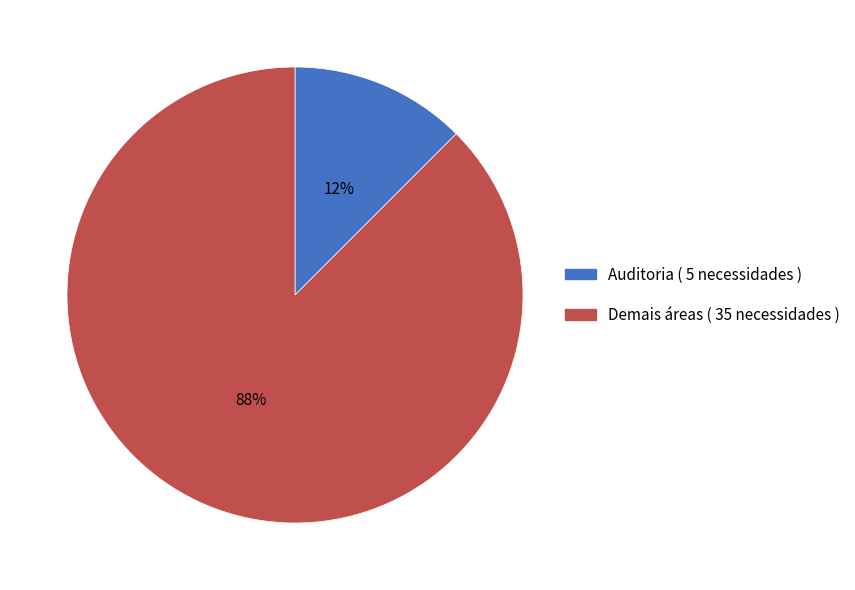

To the nearest percent, what is the average slice percentage?

50%